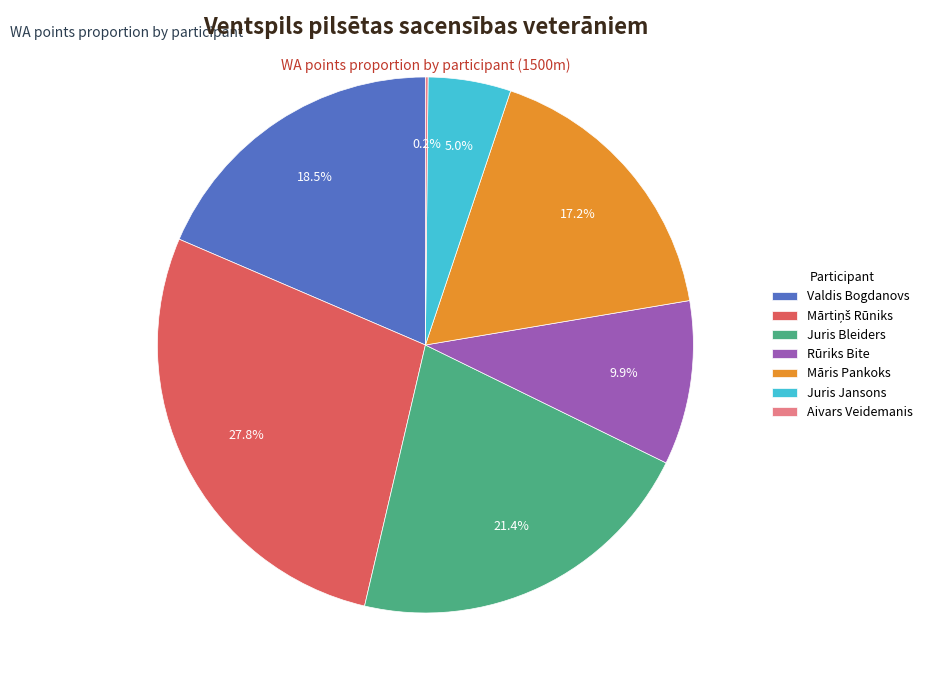

What percentage do Valdis Bogdanovs and Māris Pankoks together represent?

35.7%